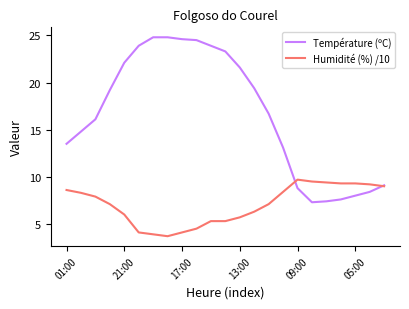

What is the highest value of the Humidité (%) /10 series?

9.7